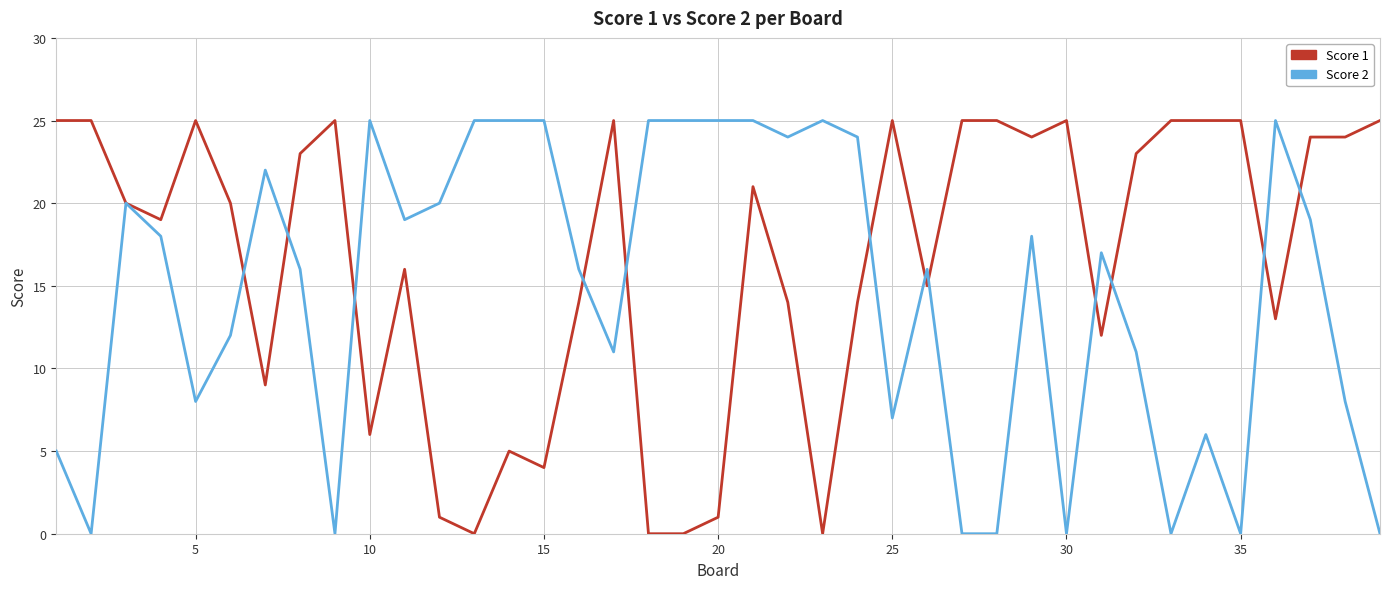

Rank the series by their average value, from lowest to highest.

Score 2, Score 1